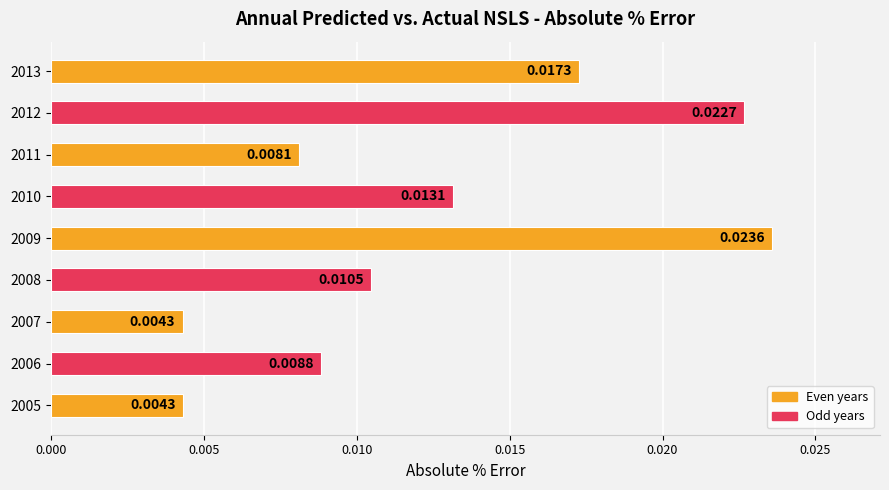

Between 2008 and 2012, which is larger?

2012